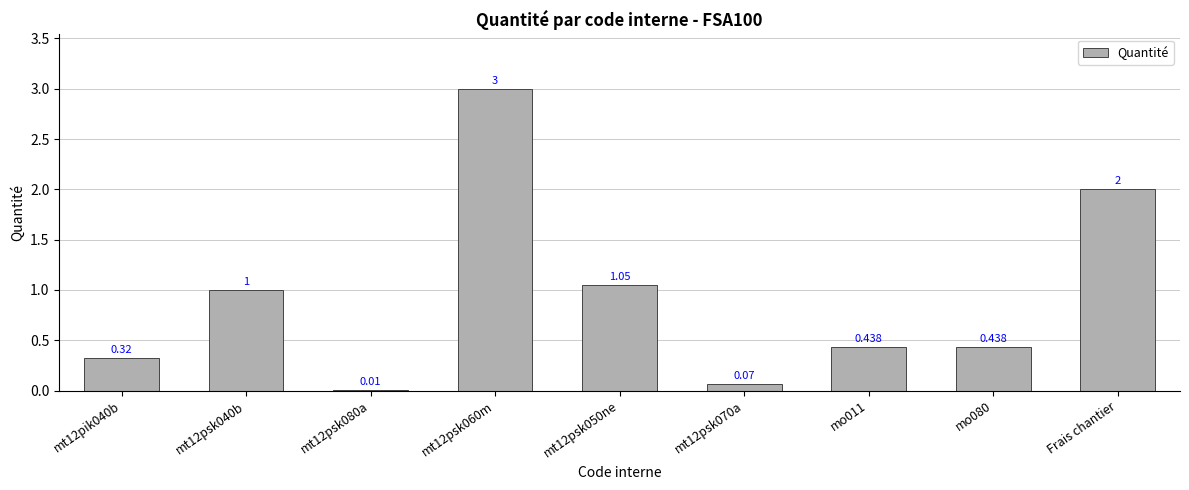

Reading left to right, extract all data points from this chart.

0.3	1.0	0.0	3.0	1.1	0.1	0.4	0.4	2.0